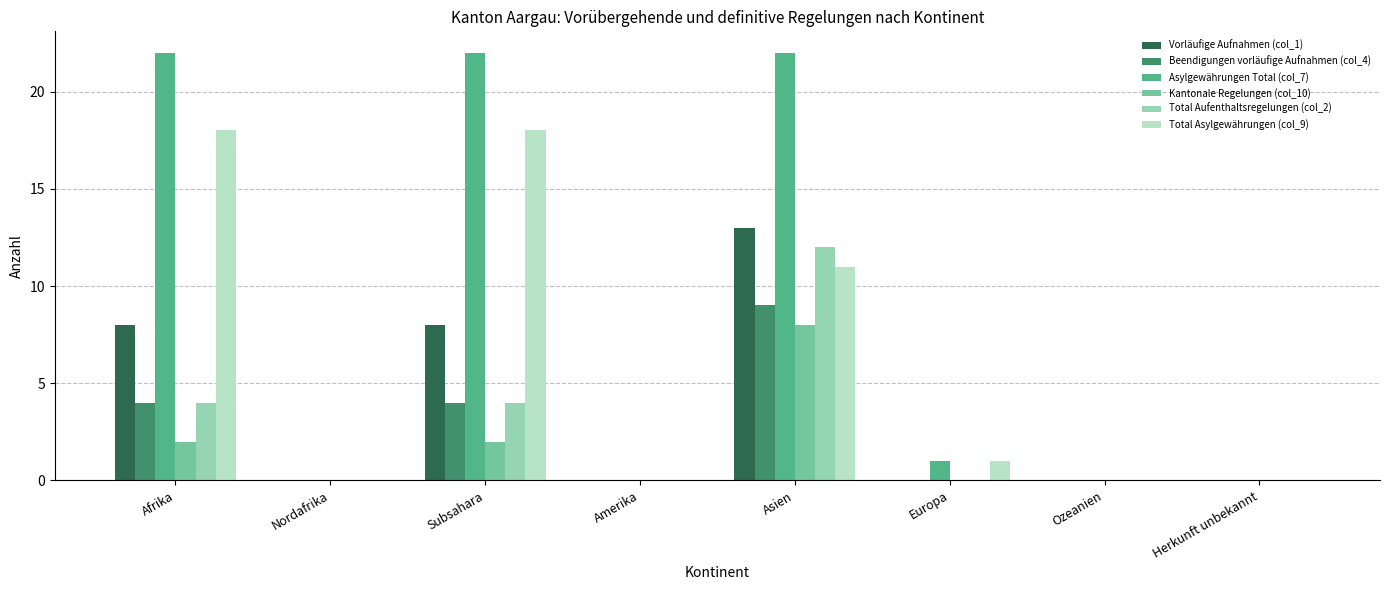

What is the average value of the Kantonale Regelungen (col_10) series?

2